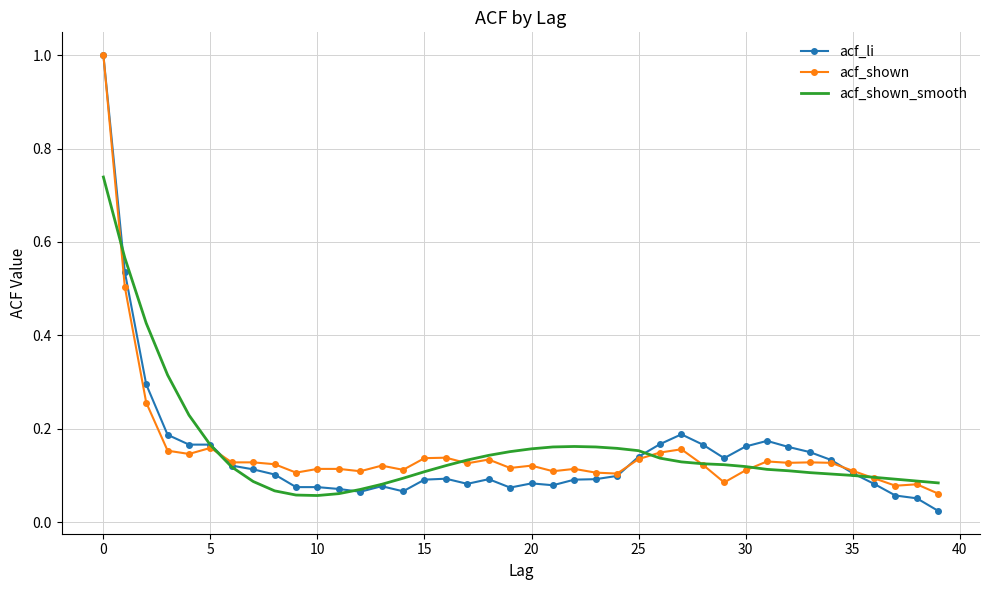

Which series has the widest spread of values?

acf_li